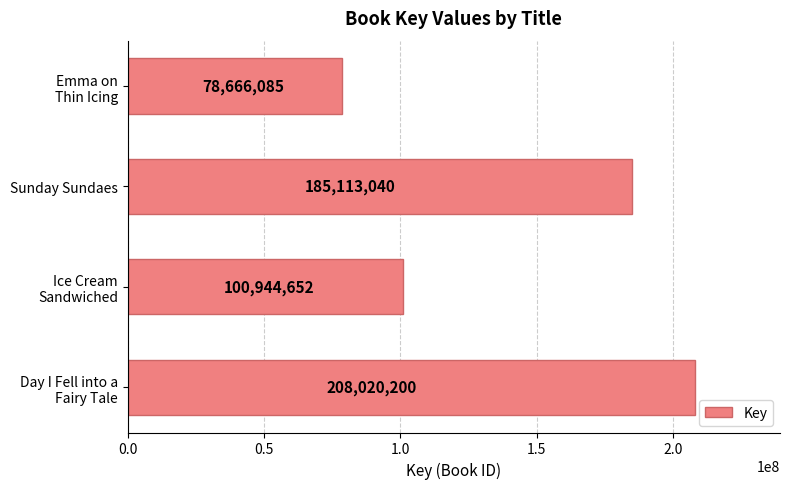

What is the average value?

143185994